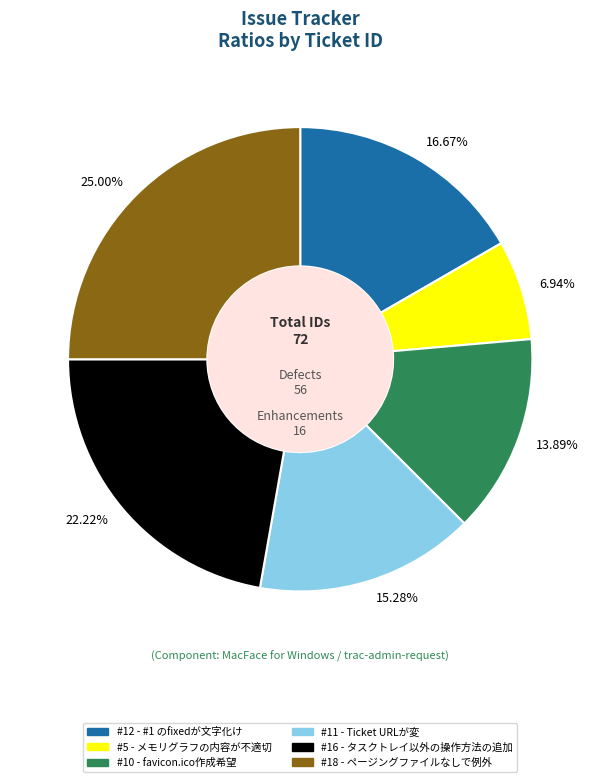

To the nearest percent, what is the difference between the largest and smallest slice percentages?

18%